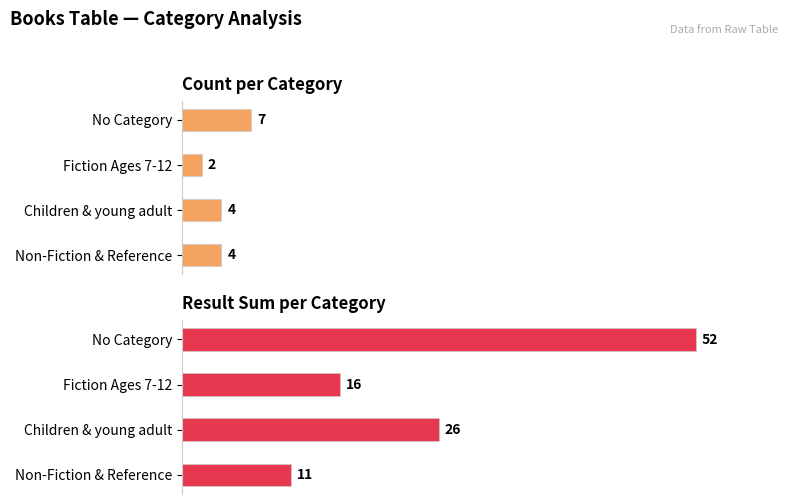

How many values in the Result Sum series exceed 26?

1